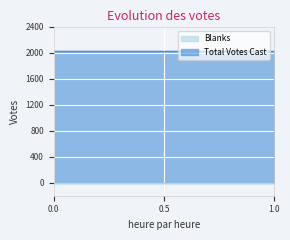

List the labels in order of Total Votes Cast value, largest first.

0, 1